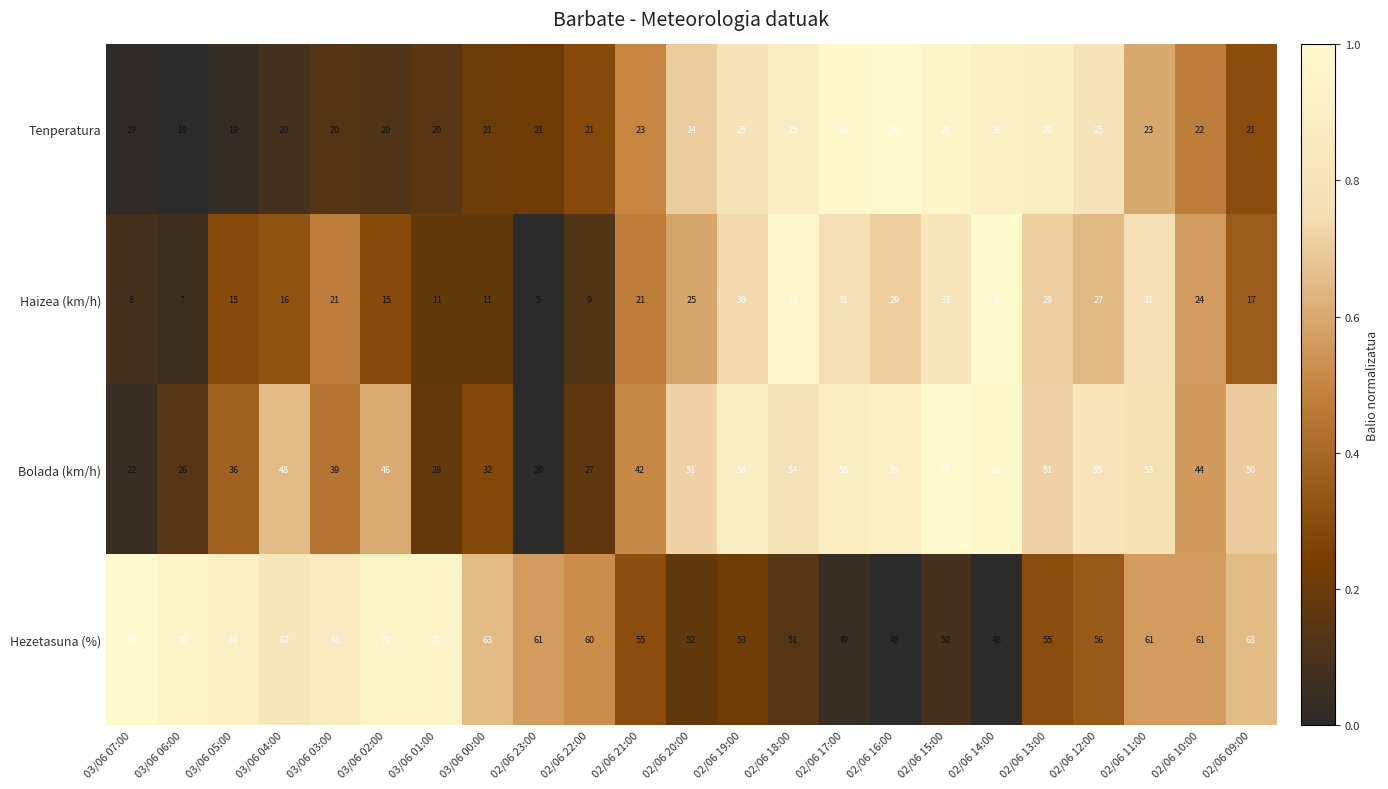

Read the Tenperatura value at 02/06 09:00.

21